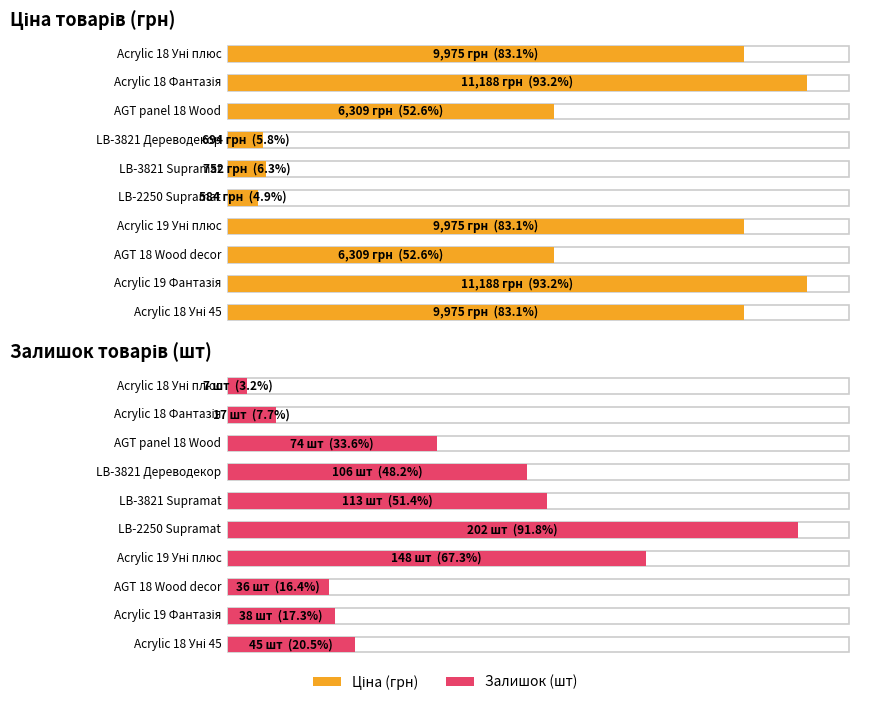

Which category has the lowest value in the Ціна series?

LB-2250 Supramat